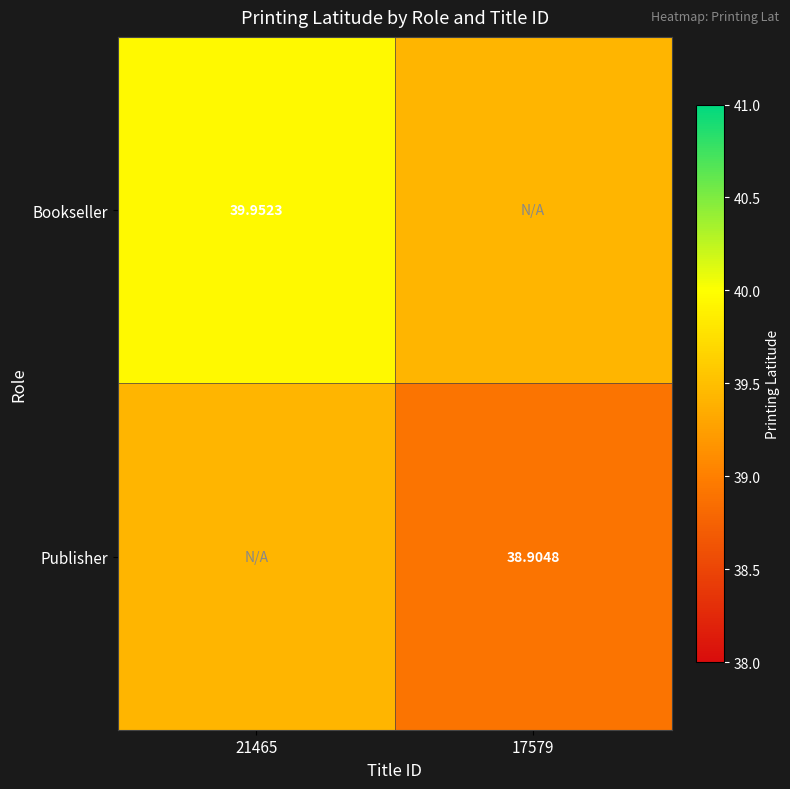

What is the minimum value shown in the chart?

38.9